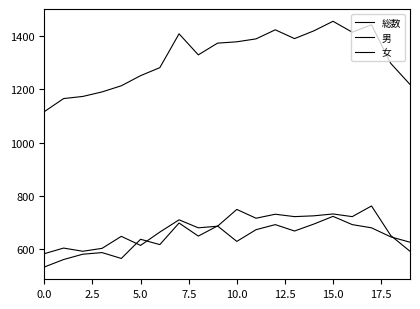

Where is 女 nearest to the value 628?

10